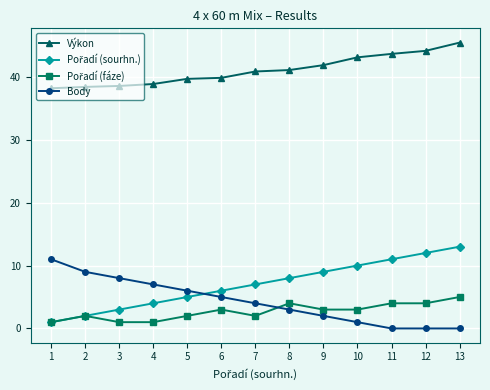

The Body series shows 4.0 at 7. True or false?

True